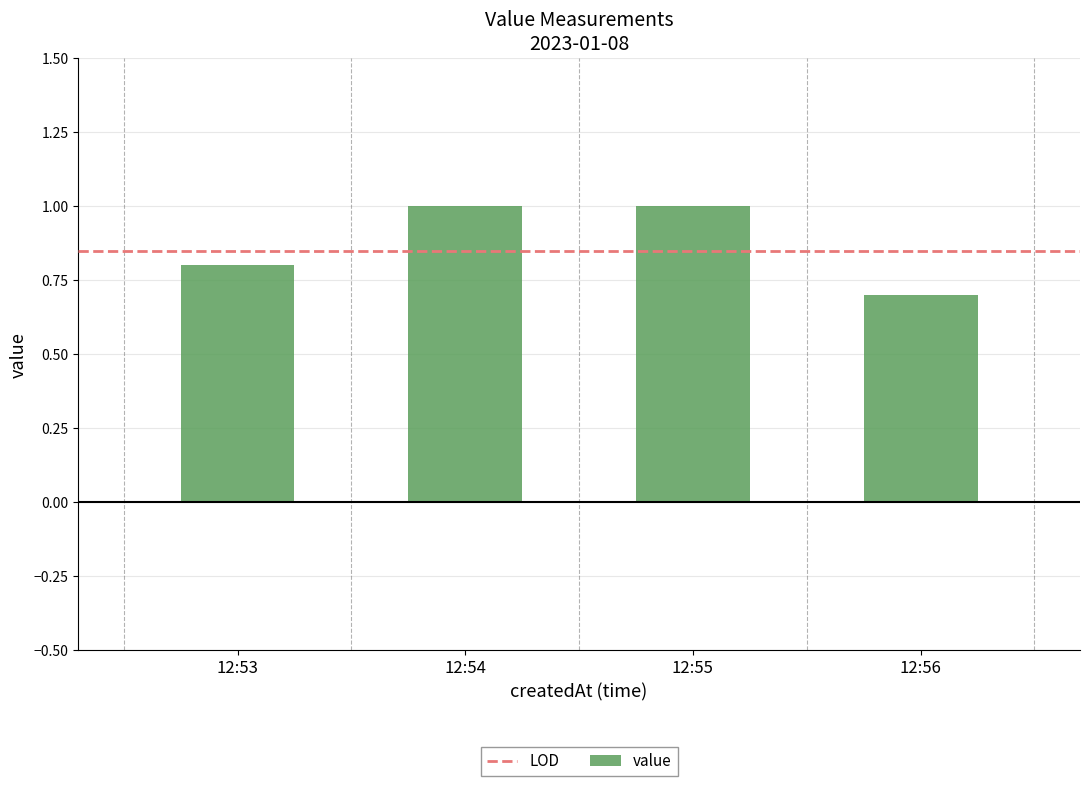

Count the values in the range 0 to 1.

4